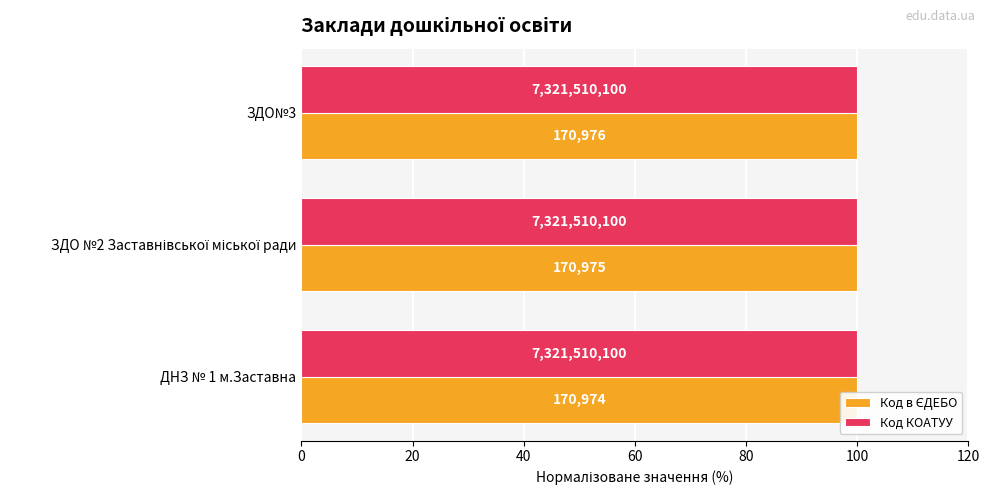

How many bars are there in total?

6